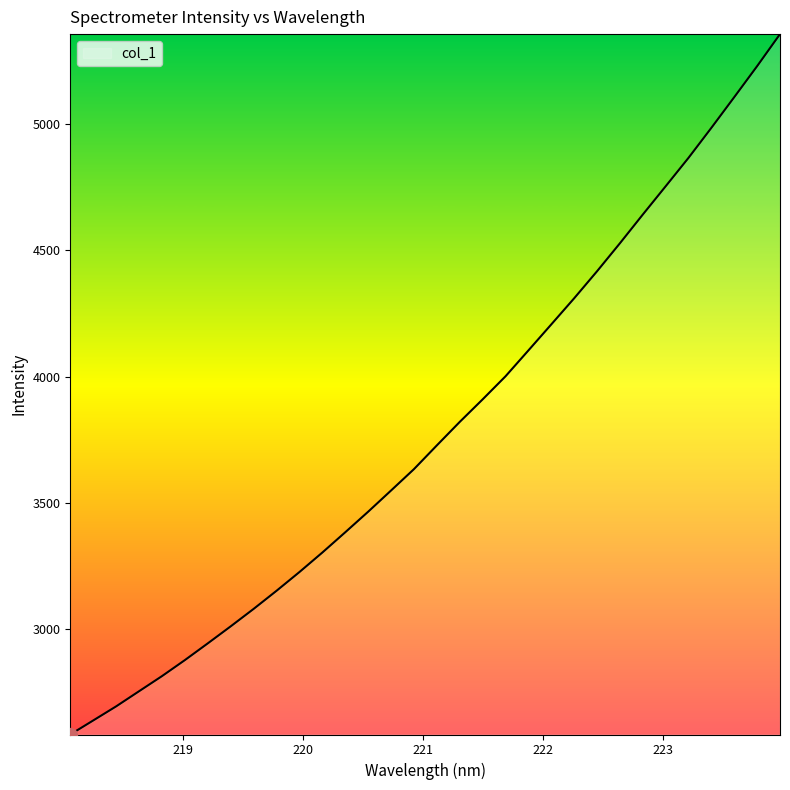

True or false: there are more than 1 points higher than both neighbors.

False